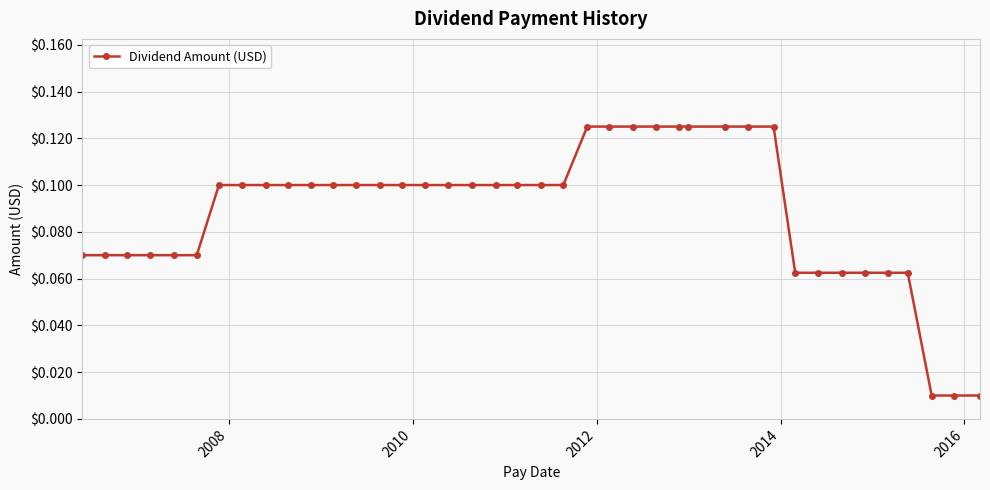

What is the sum of all values?

3.6